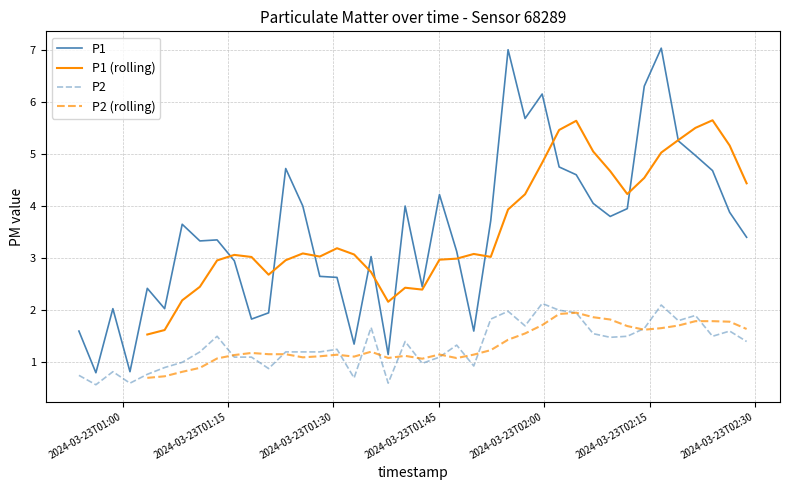

True or false: P1 and P2 cross at least once.

False